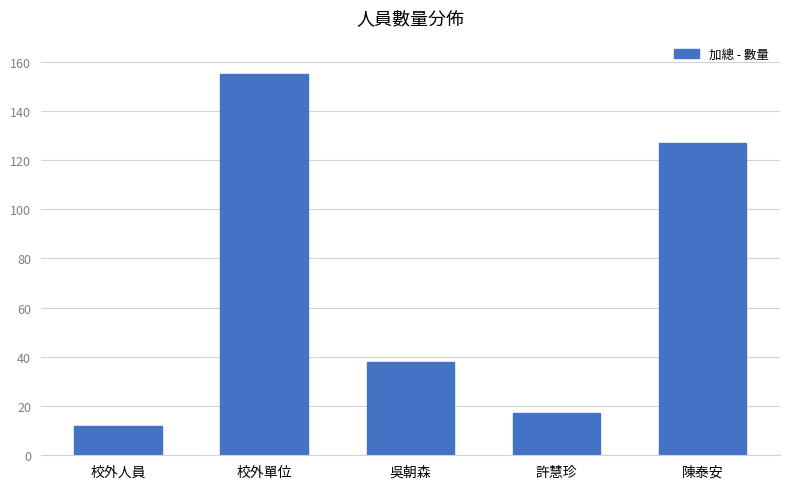

Which has a higher value, 校外人員 or 校外單位?

校外單位